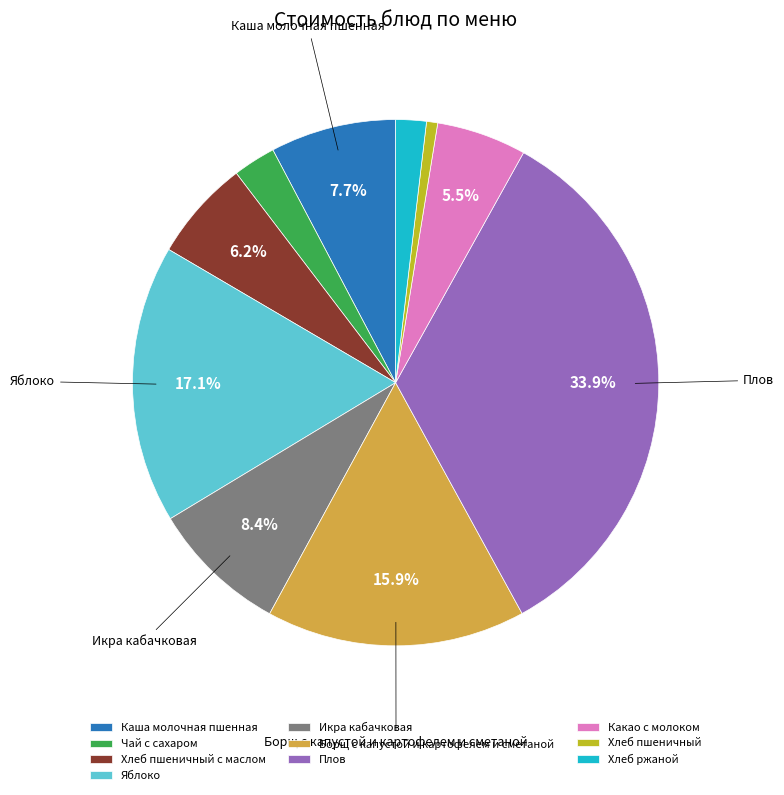

Is there any slice that represents more than half of the pie?

No